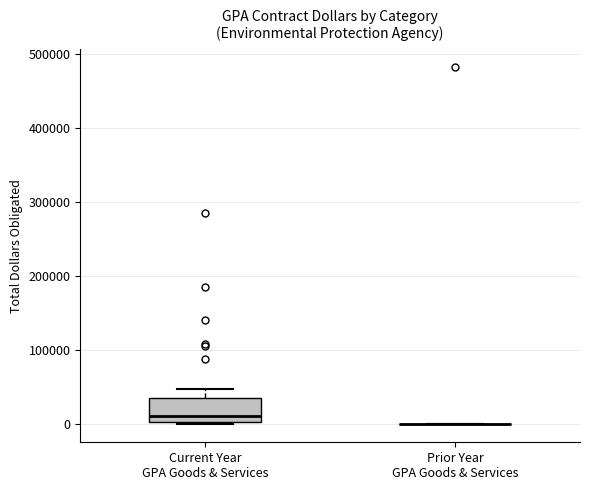

Reading left to right, read every box against the y-axis: the position of its median line, the range the box covers, and the ends of its whiskers. The values are not printed on the chart, so give them approximately, as read against the axis.

Current Year GPA Goods & Services: median 10000, box 0 to 40000, whiskers 0 to 50000
Prior Year GPA Goods & Services: box collapsed to a line at 0, whiskers 0 to 0